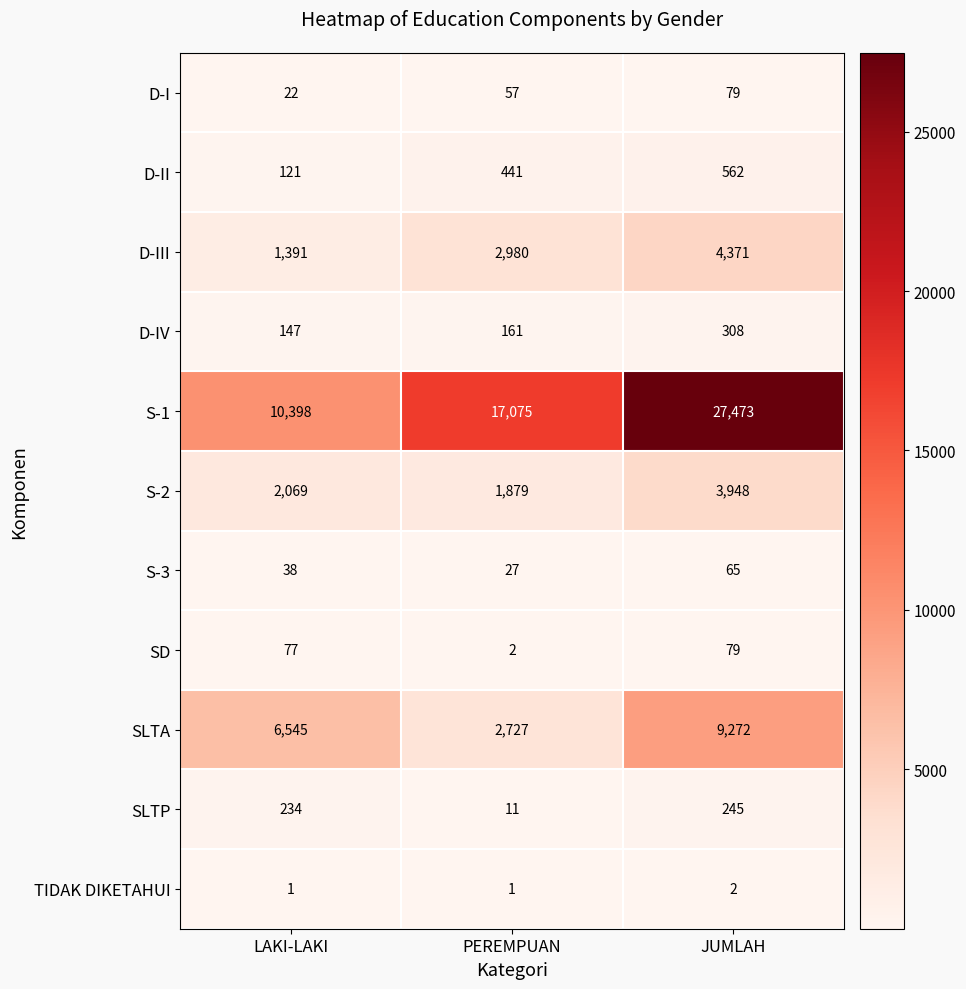

Count the S-1 values in the range 10398 to 27473.

3